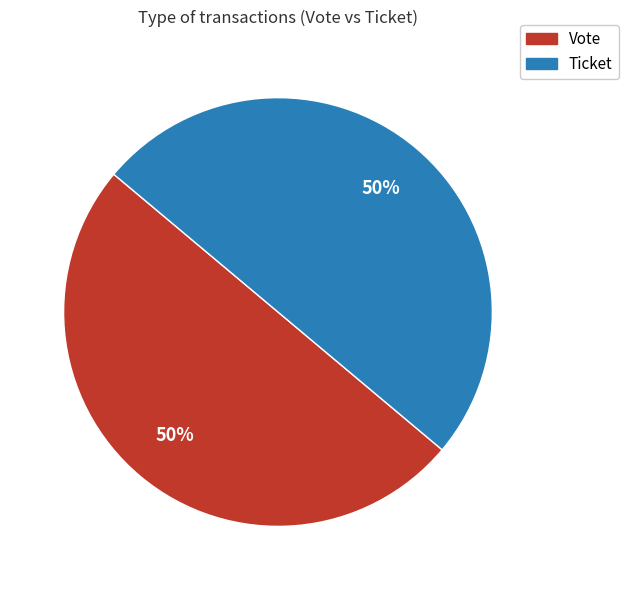

How many slices are in this pie chart?

2